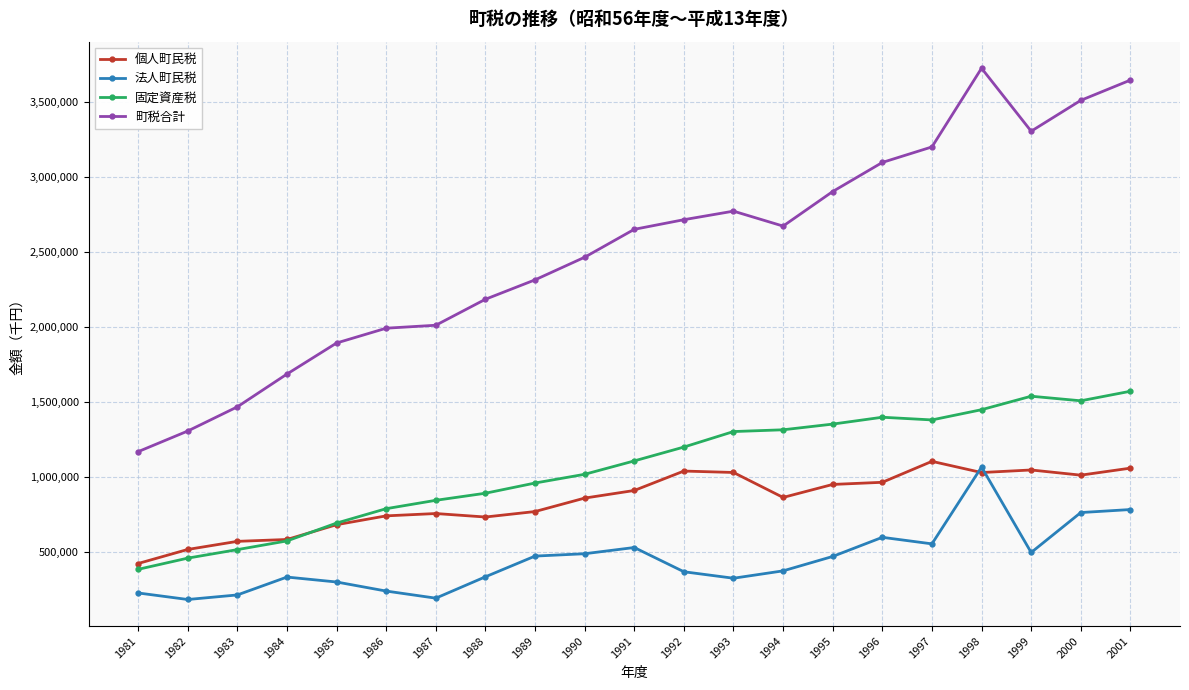

The 町税合計 series shows 1684727 at 1984. True or false?

True